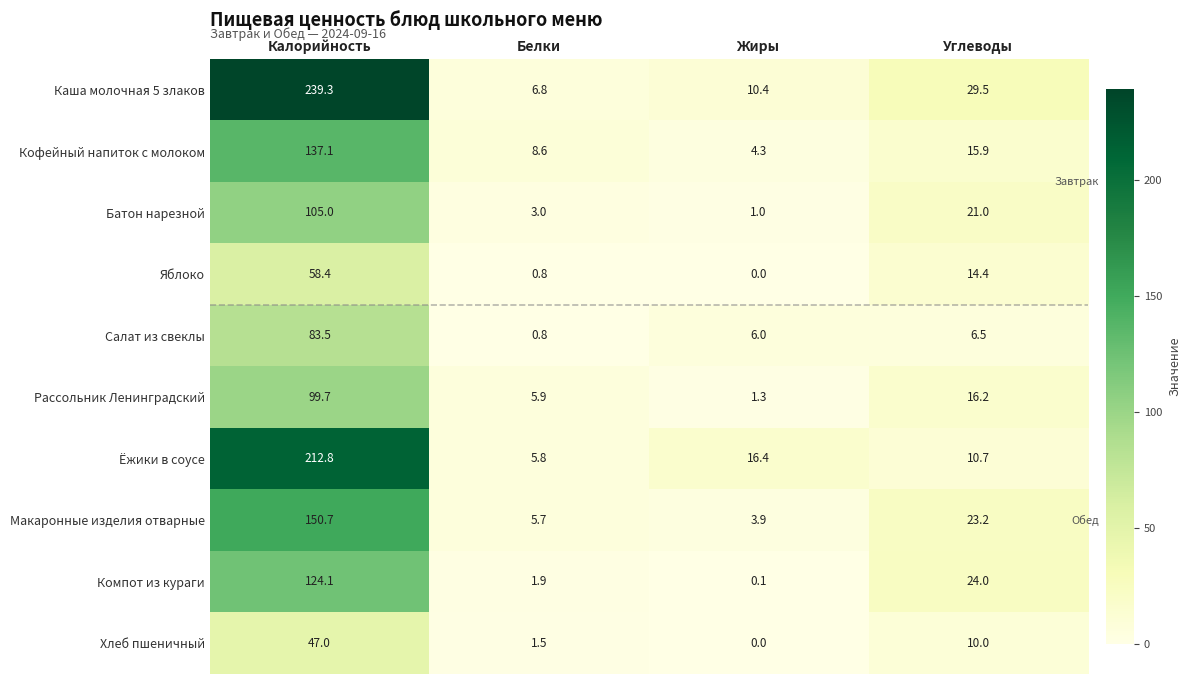

What is the approximate value of Каша молочная 5 злаков at Калорийность?

239.3